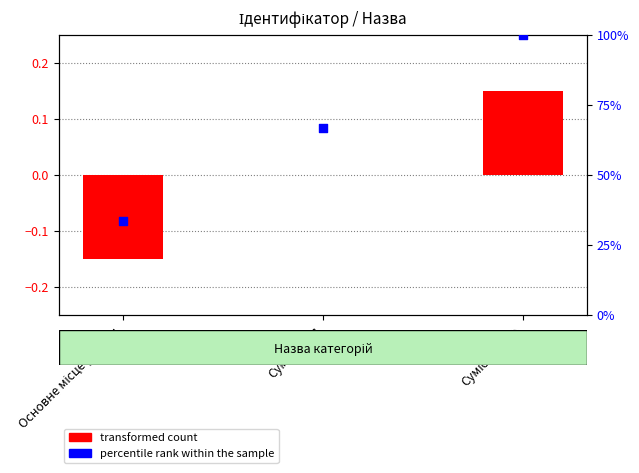

Which series reaches the minimum Y coordinate?

transformed count